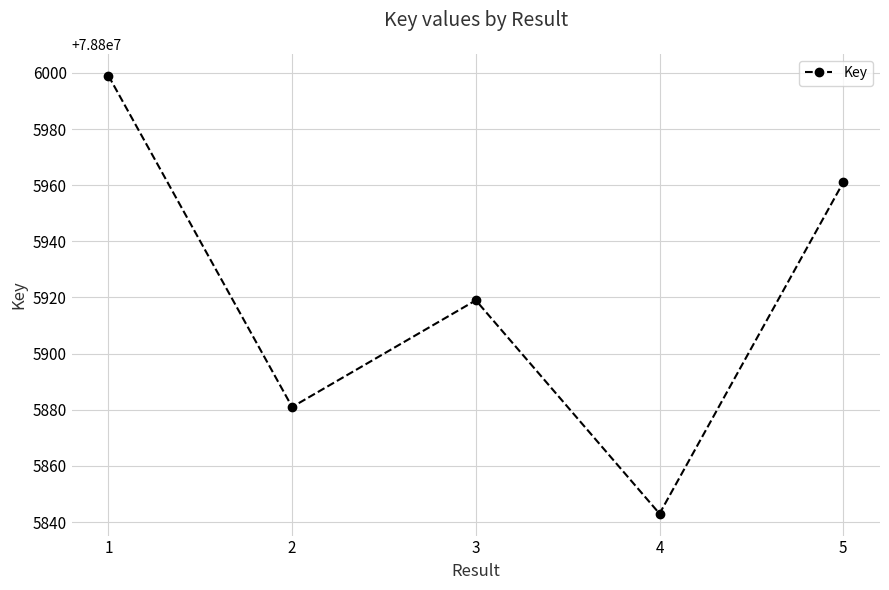

Does the chart have visible grid lines?

Yes